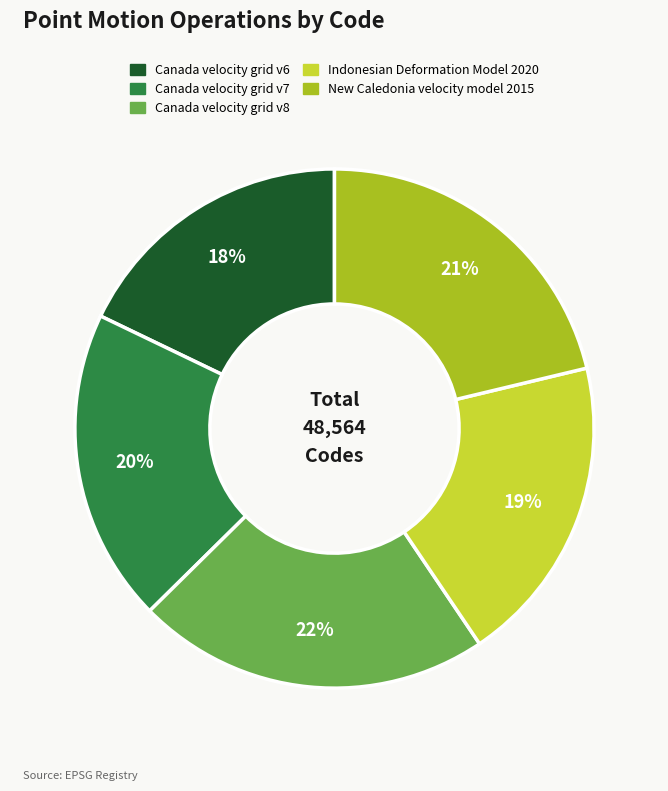

To the nearest percent, what is the difference between the largest and smallest slice percentages?

4%